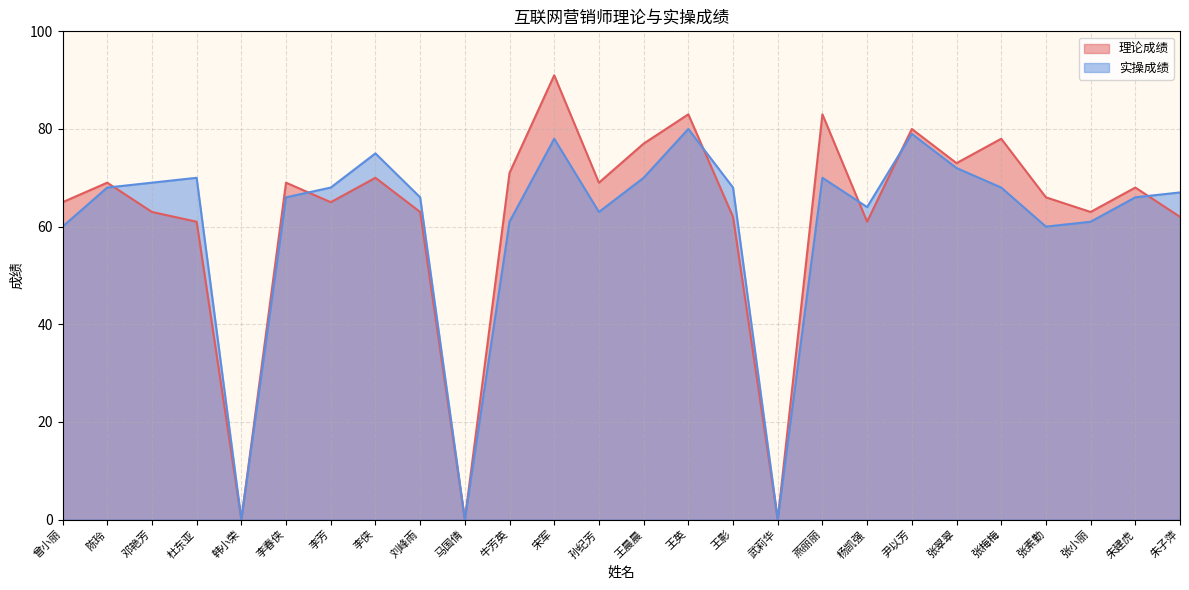

In 实操成绩, how many points are lower than both neighbors (excluding endpoints)?

6